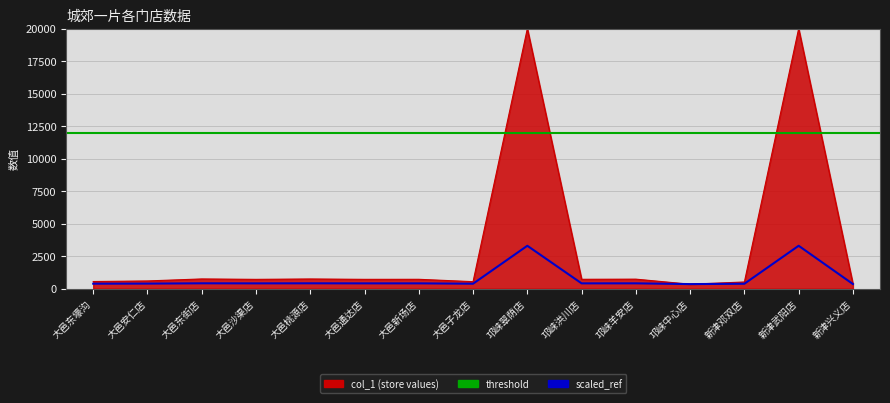

Which has a higher value, 邛崃洪川店 or 邛崃中心店?

邛崃洪川店